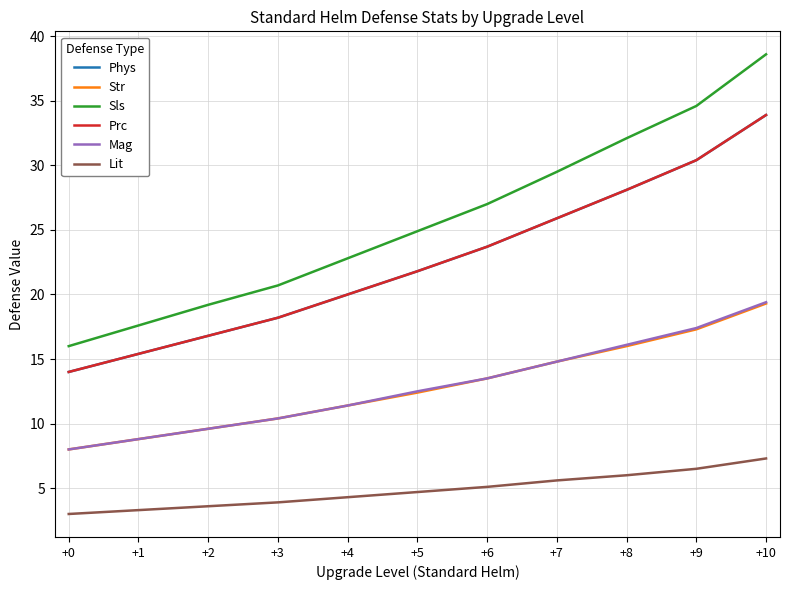

What is the value of the Phys point at the 7th from the left?

23.7